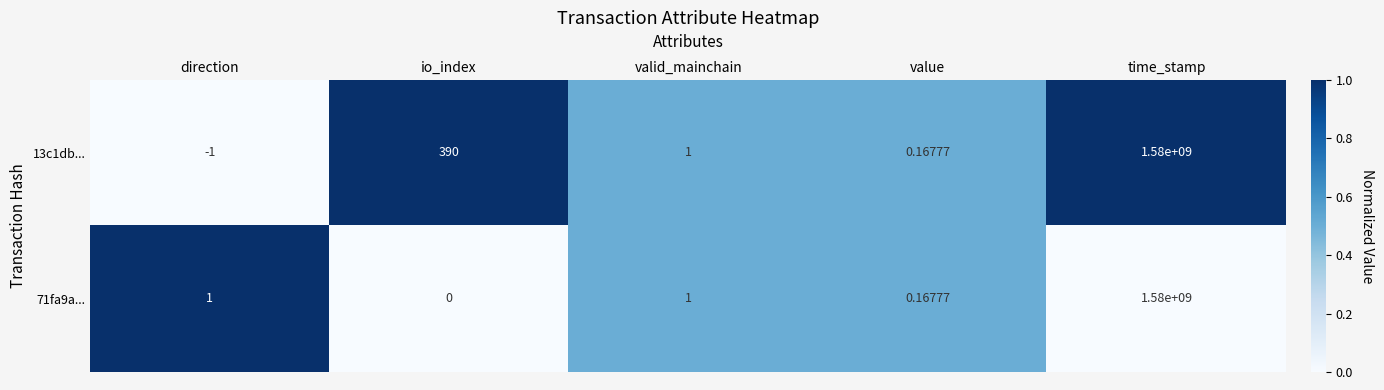

At which label is 13c1db... closest to 789999999?

io_index